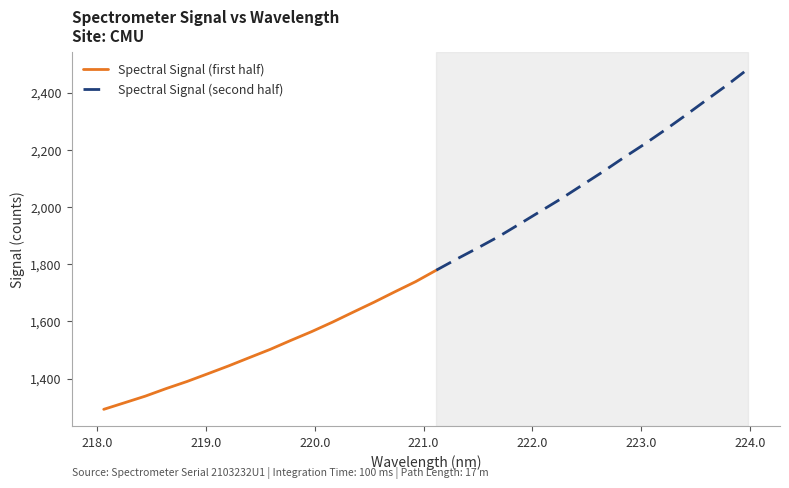

The chart shows a value of 1206.6 at 223.0264. True or false?

False